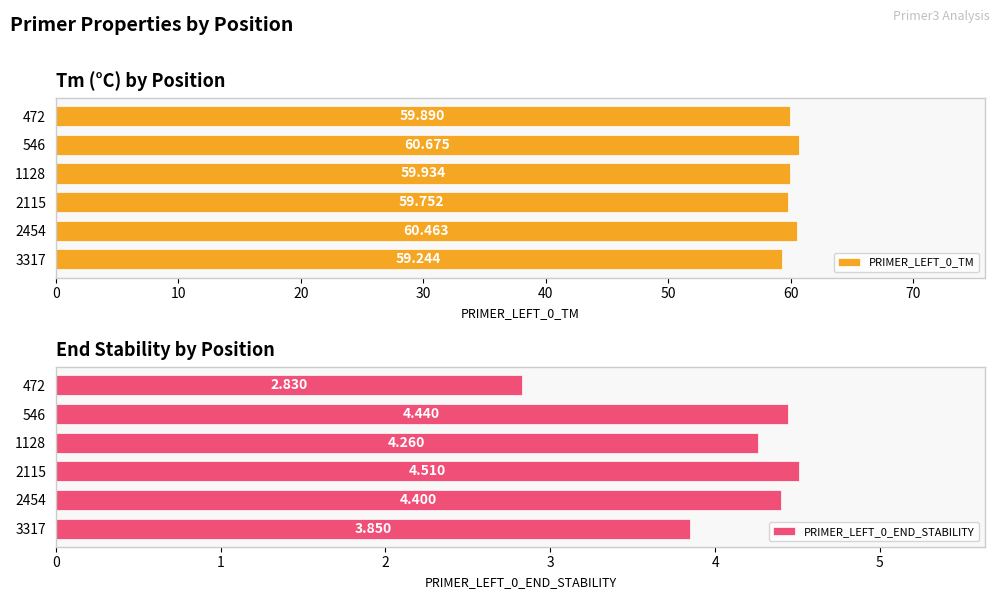

How many bars are there in total?

12